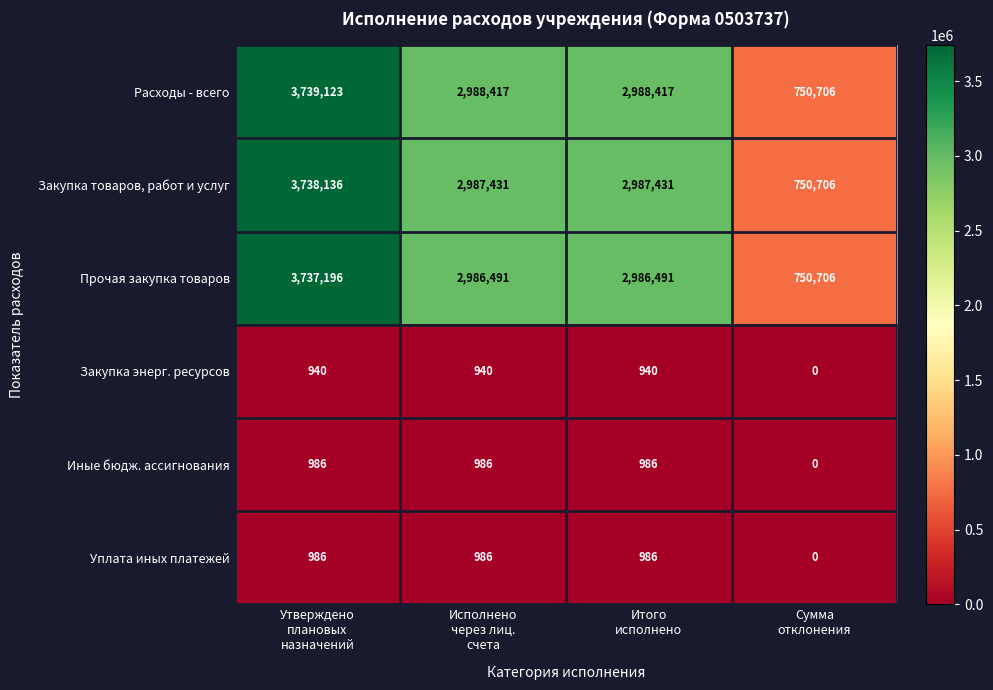

What is the maximum value shown in the chart?

3739123